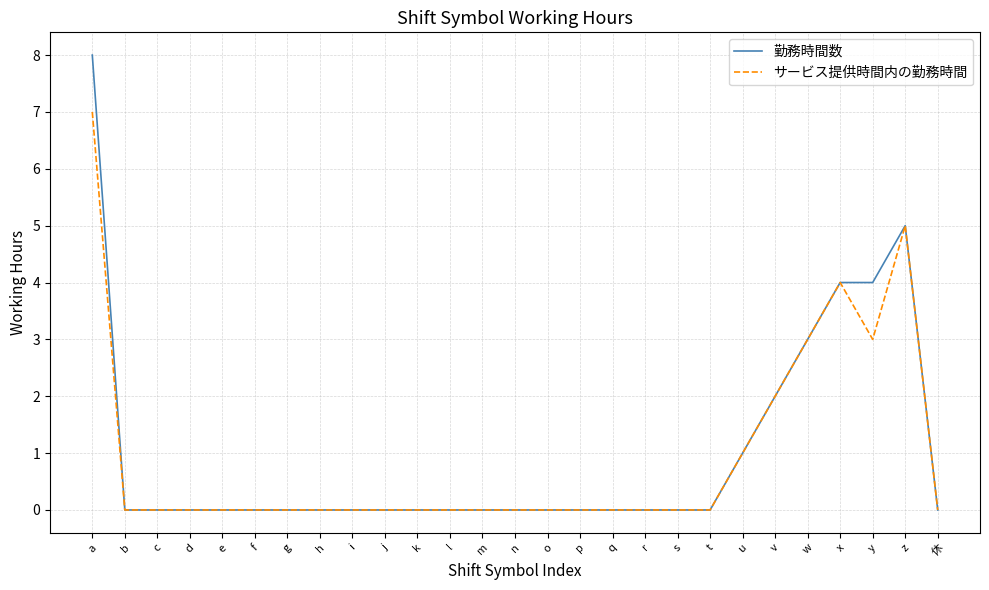

True or false: サービス提供時間内の勤務時間 has a value of 5 at h.

False